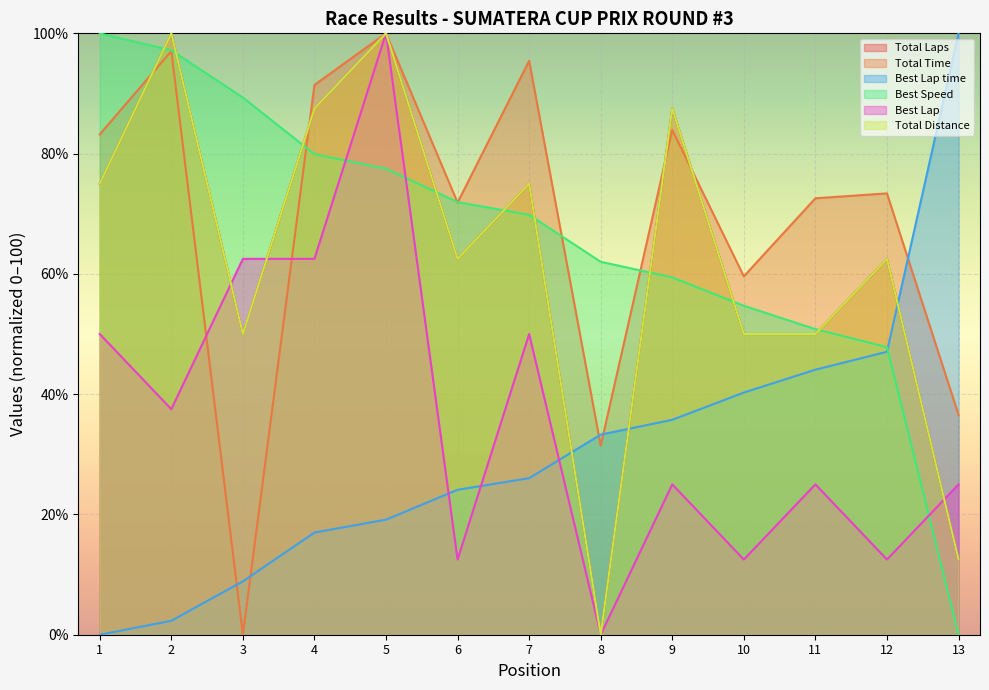

Which series has the largest total across all categories?

Total Time